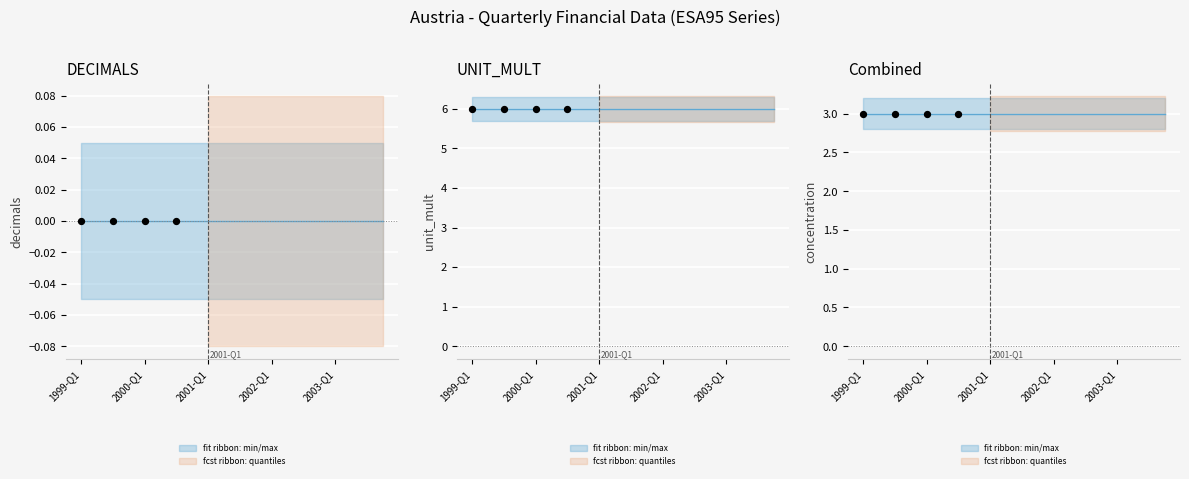

Which series reaches the minimum Y coordinate?

DECIMALS